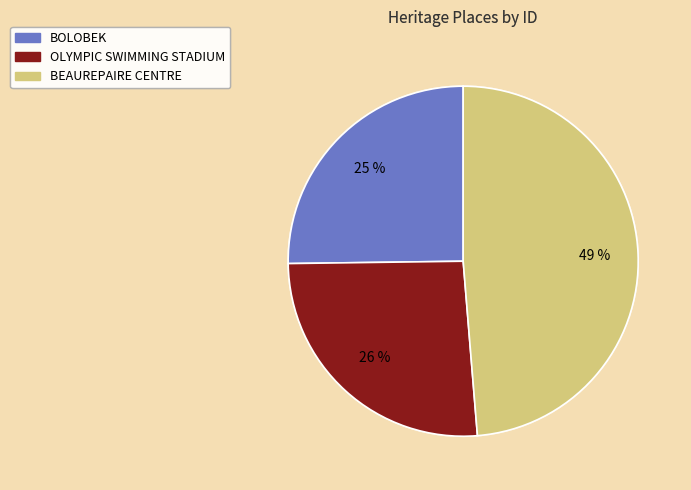

Do BOLOBEK and OLYMPIC SWIMMING STADIUM together represent more than half of the pie?

Yes